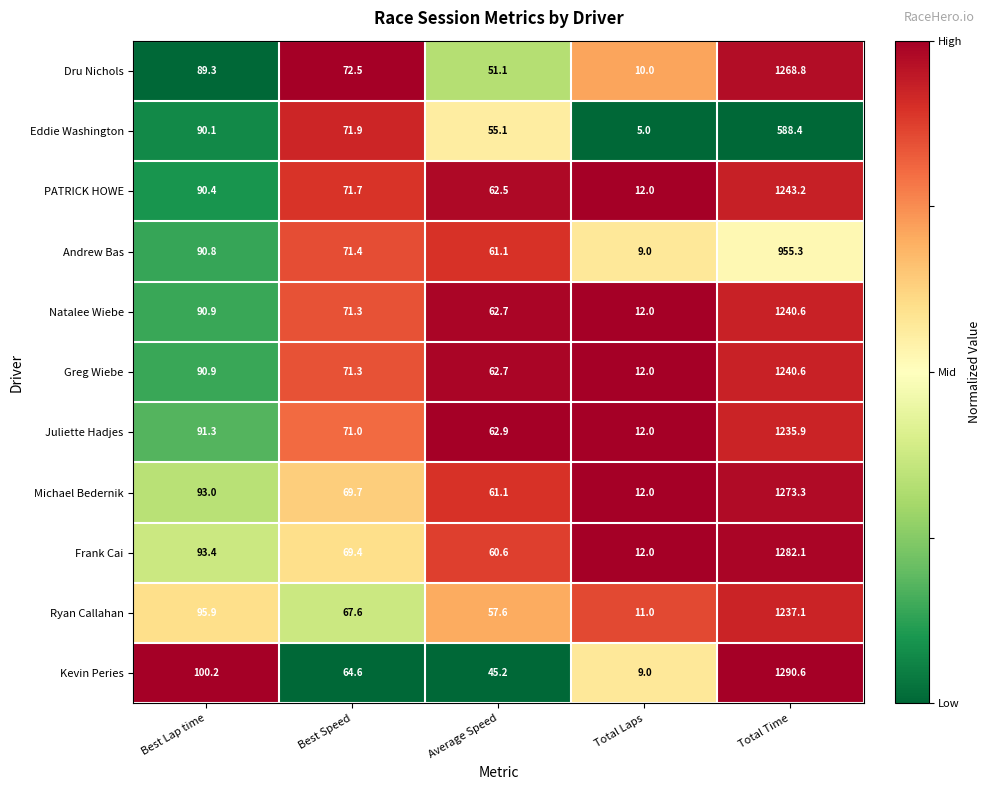

Which label corresponds to the largest value in the chart?

Total Time